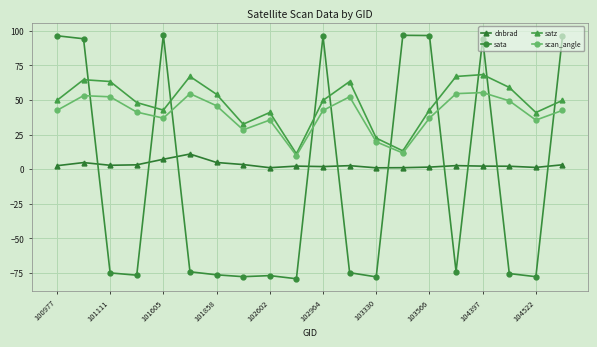

What is the greatest value displayed?

97.0